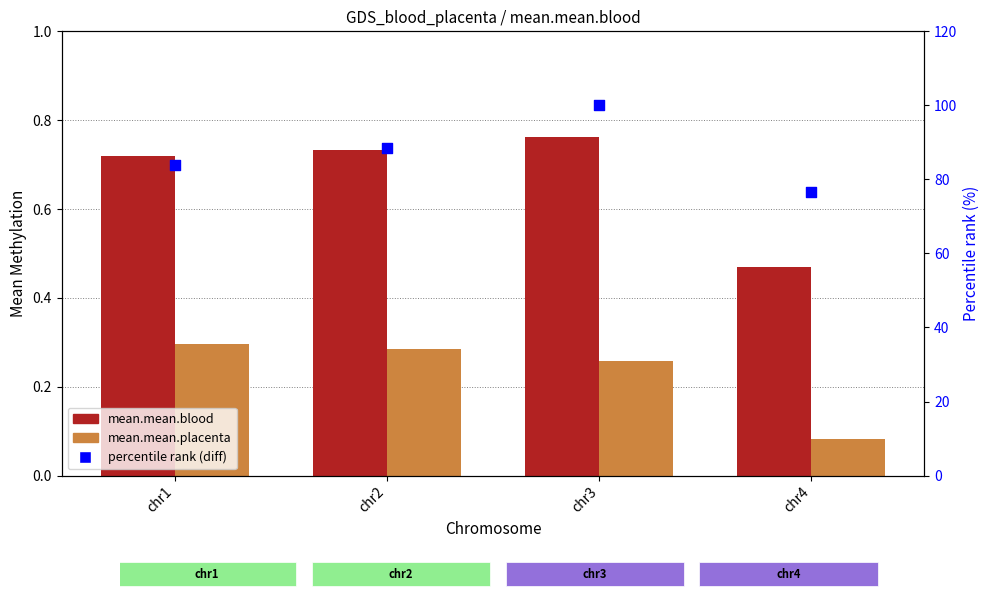

Which series has the largest total across all categories?

percentile rank (diff)